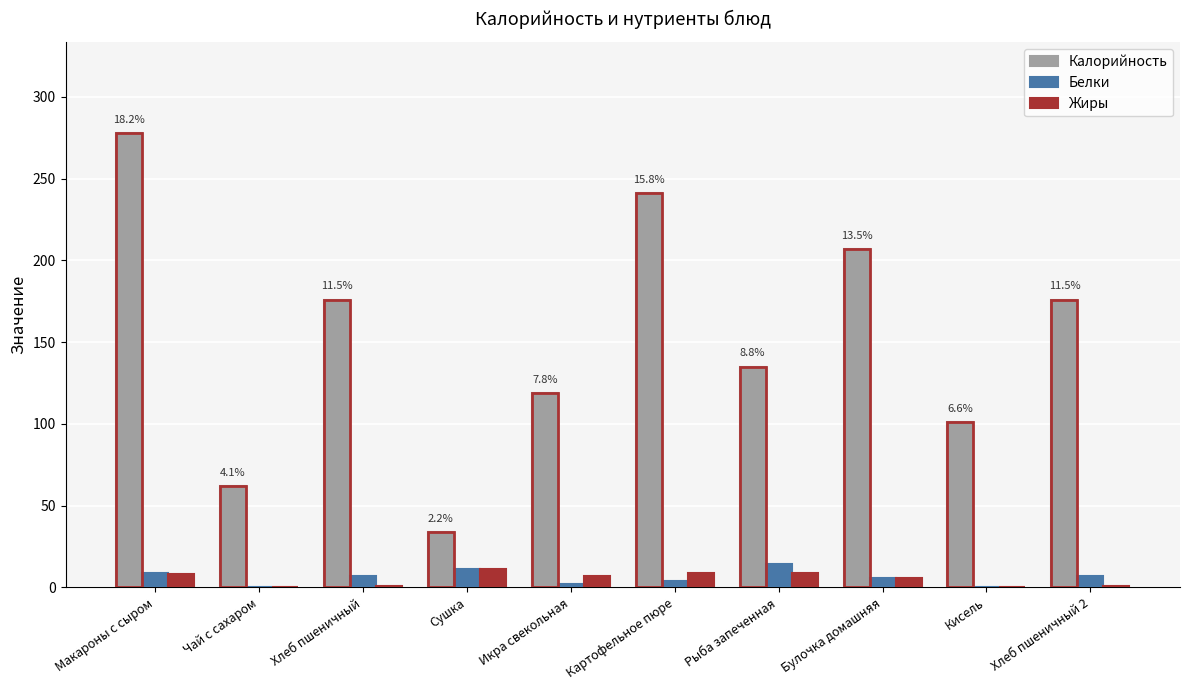

Reading right to left, extract all data points from this chart.

Калорийность: 176	101	207	135	241	119	34	176	62	278
Белки: 7	0	6	14	4	2	11	7	0	9
Жиры: 1	0	6	9	9	7	11	1	0	8